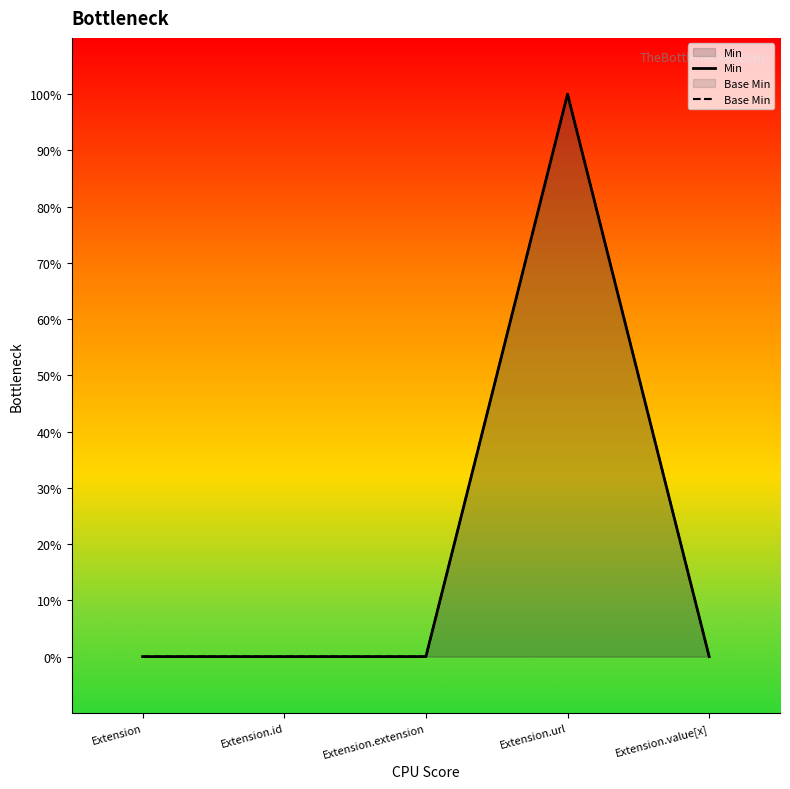

What are all the series names shown in the legend?

Min, Base Min